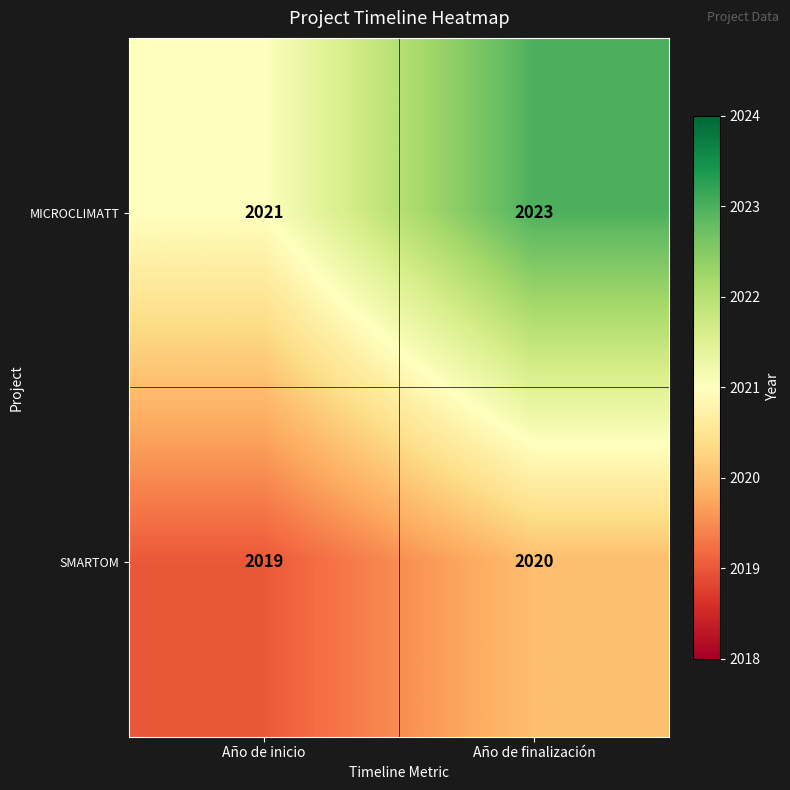

Count the number of categories in the chart.

2